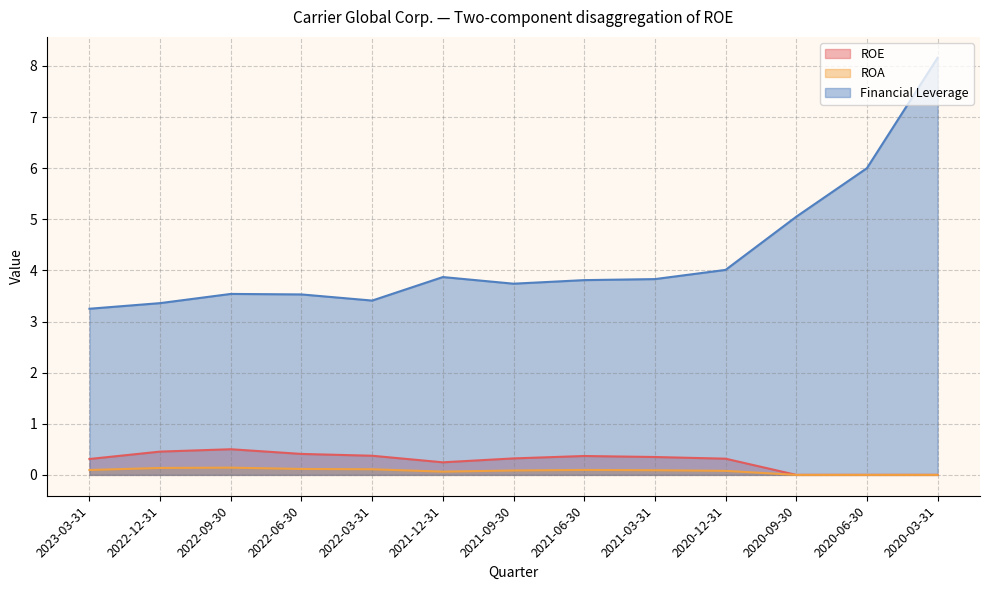

What is the total value across all series at 2021-09-30?

4.1